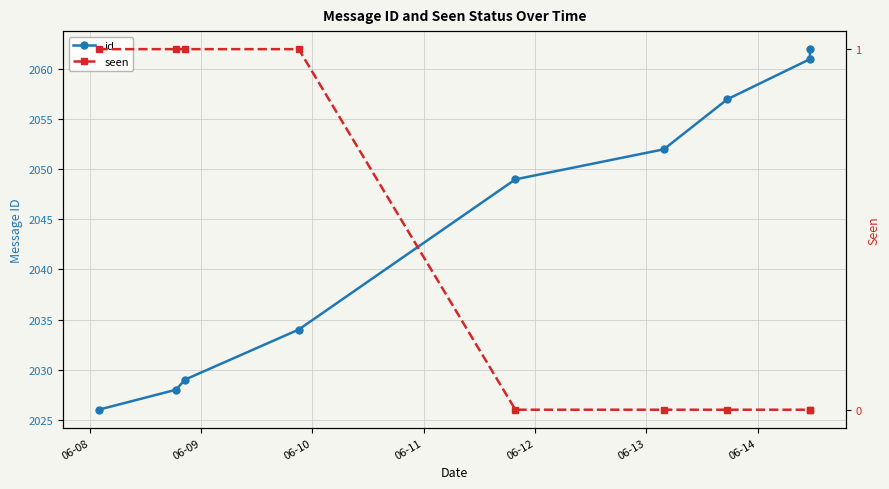

True or false: id has more than 0 interior local peaks.

False